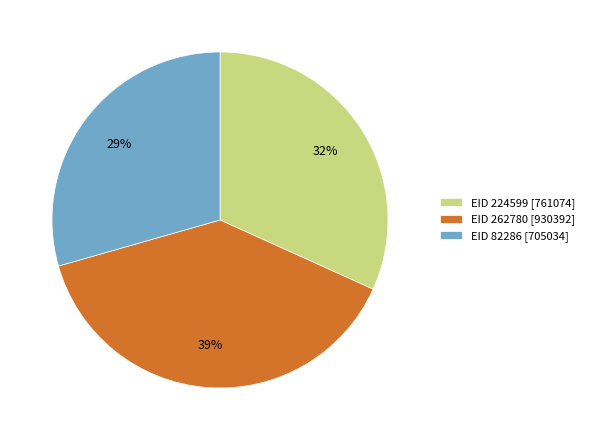

How many slices are in this pie chart?

3